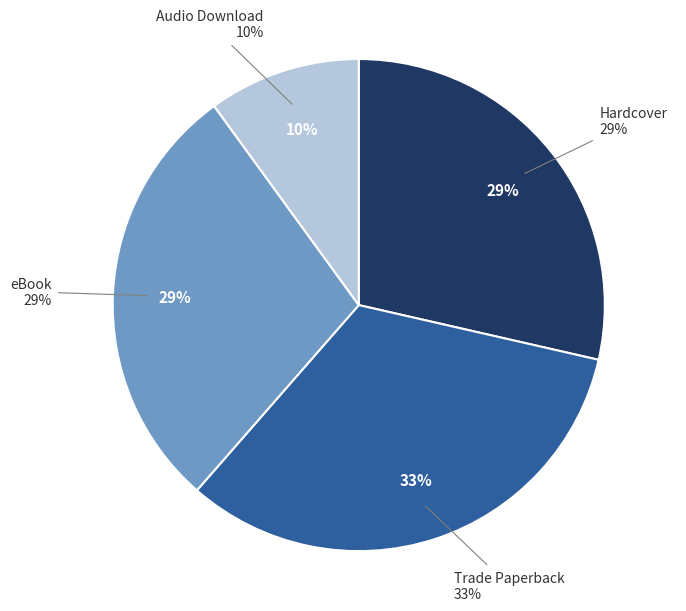

The Trade Paperback slice represents 33% of the pie. True or false?

True